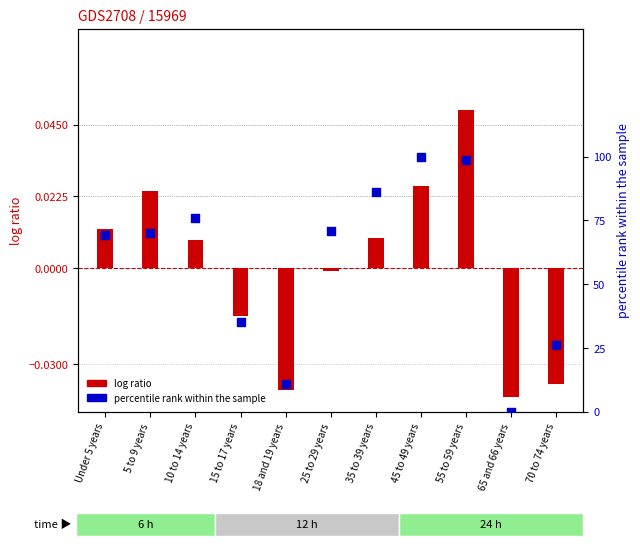

Which series reaches the maximum Y coordinate?

Pike County (percentile rank)